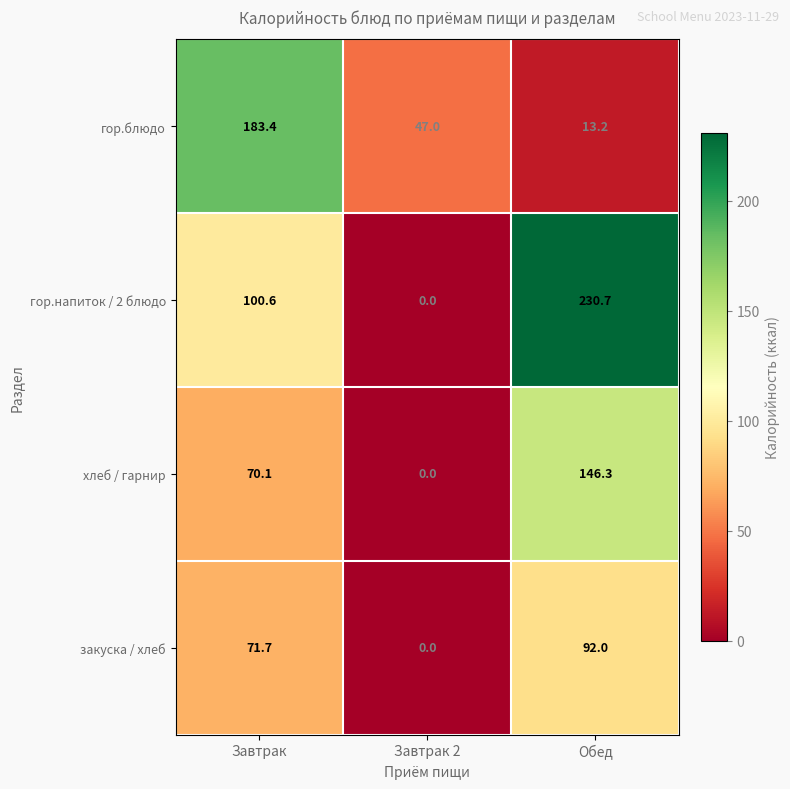

What is the sum of all хлеб / гарнир values?

216.4